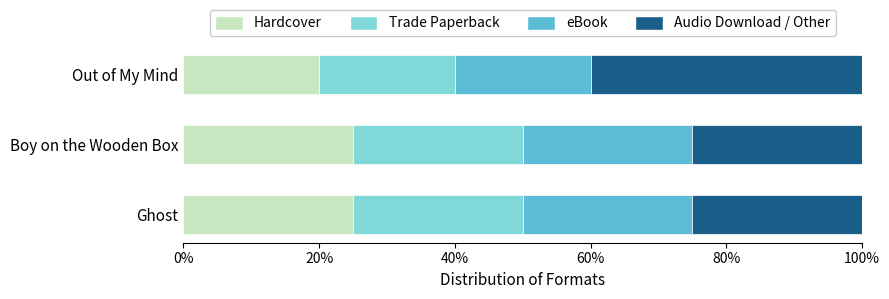

Count the Hardcover values in the range 20 to 25.

3